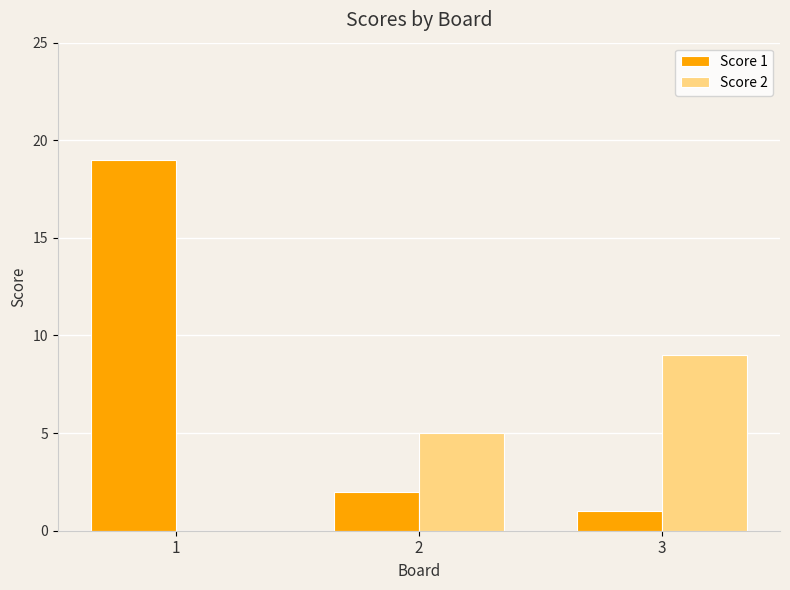

Reading left to right, list all the values displayed in this chart.

Score 1: 1=19	2=2	3=1
Score 2: 1=0	2=5	3=9